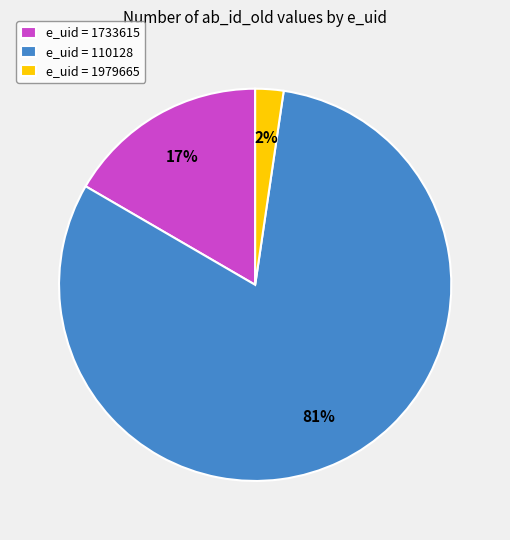

What percentage is the e_uid = 1979665 slice, to the nearest percent?

2%